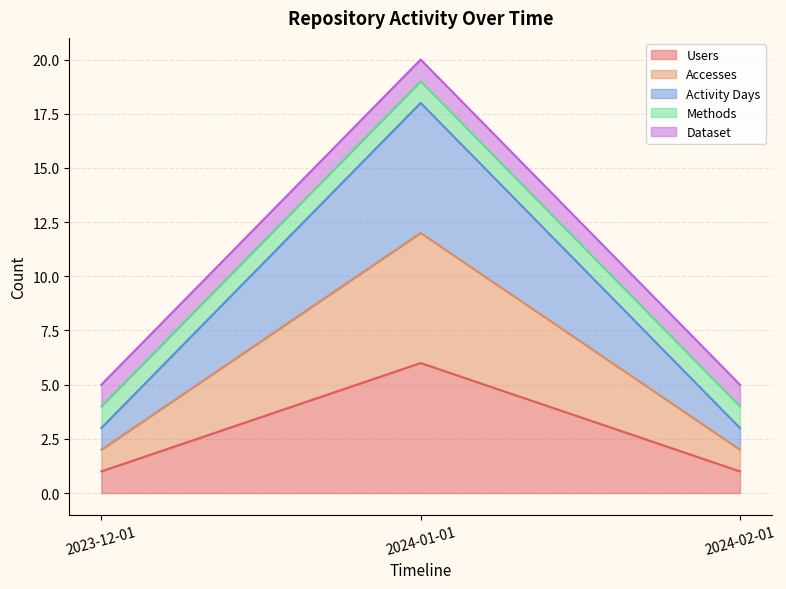

What is the value of the Activity Days point at the 3rd from the left?

3